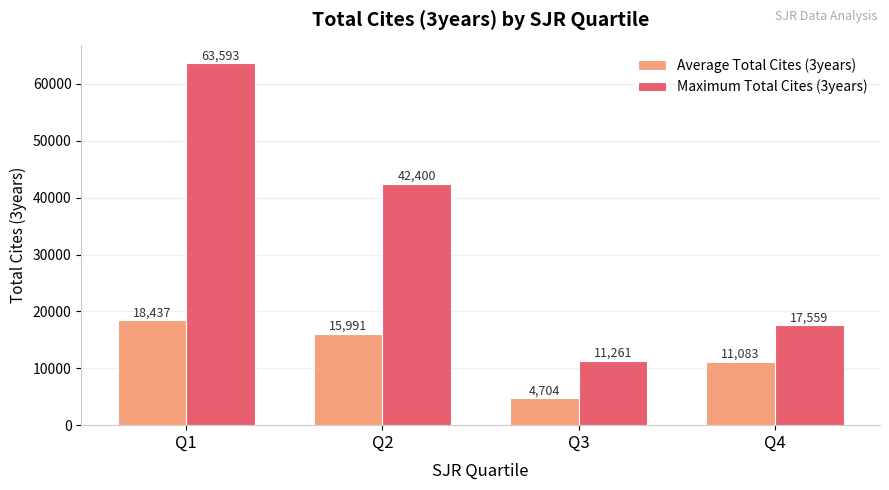

How many data points in Maximum Total Cites (3years) are less than 42400?

2